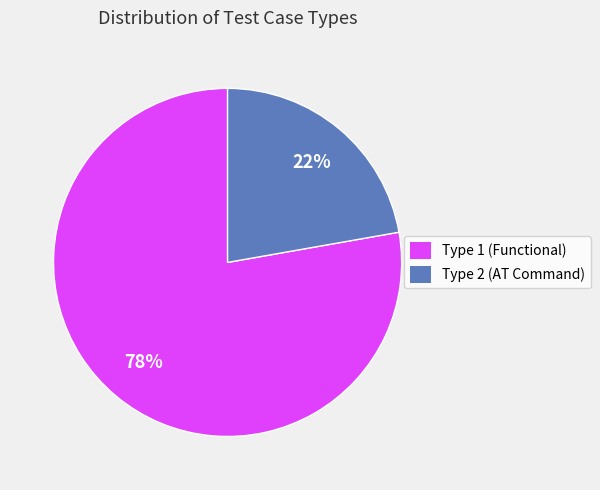

Between Type 1 (Functional) and Type 2 (AT Command), which is larger?

Type 1 (Functional)